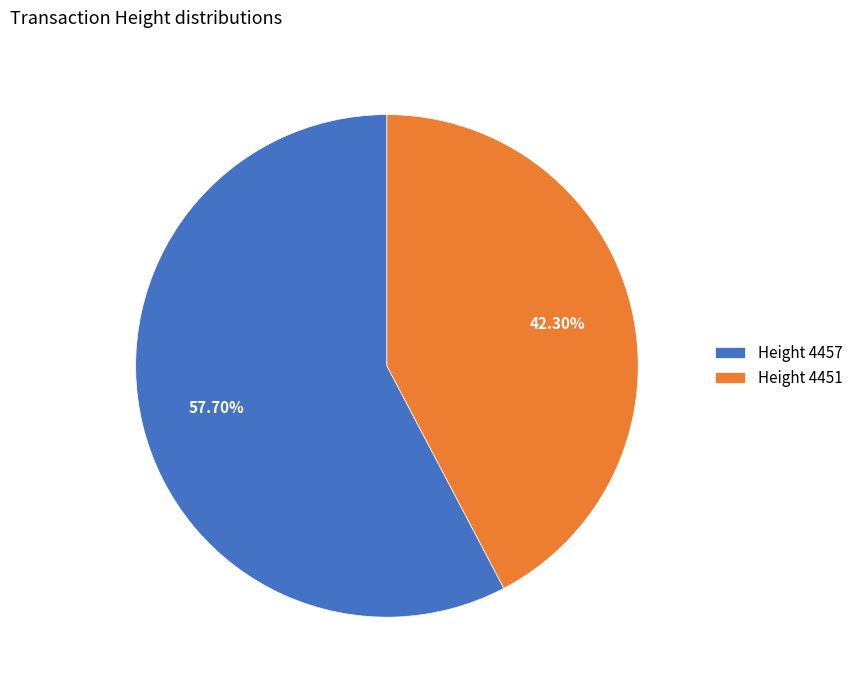

Rank the categories by value from lowest to highest.

Height 4451, Height 4457